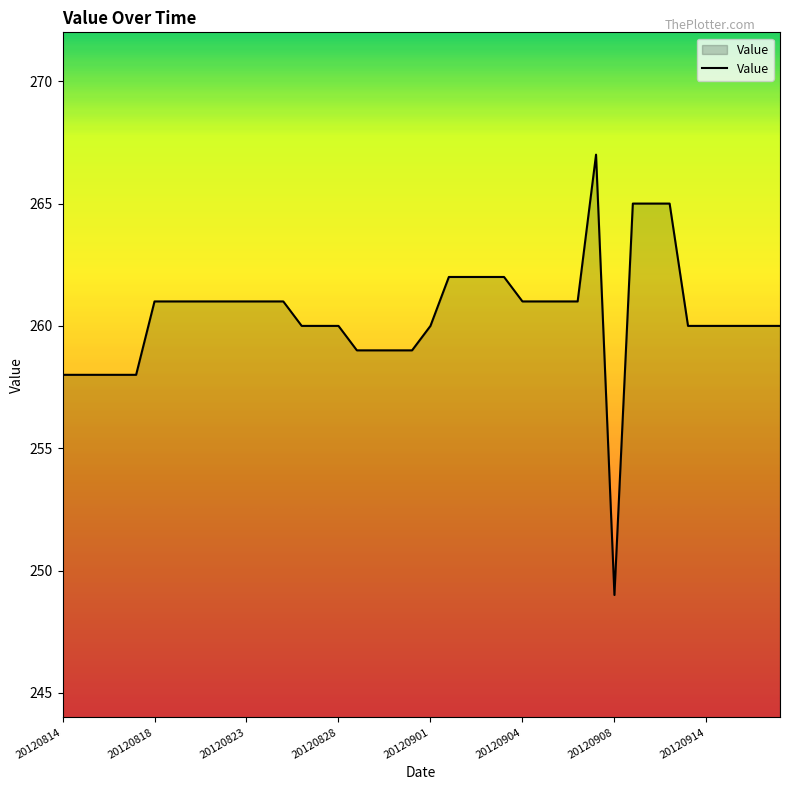

What is the greatest value displayed?

267